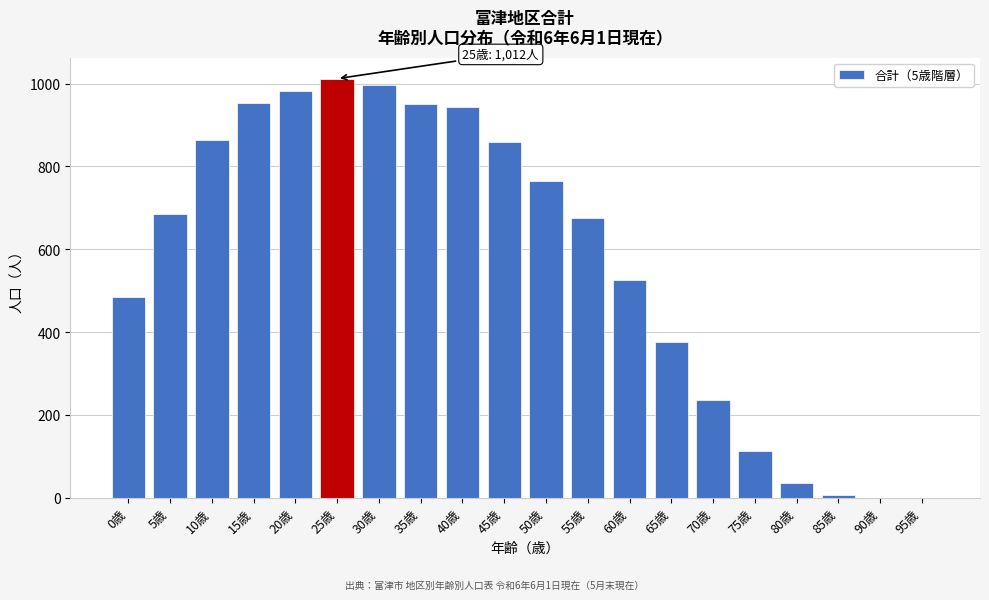

Which has a higher value, 80歳 or 0歳?

0歳